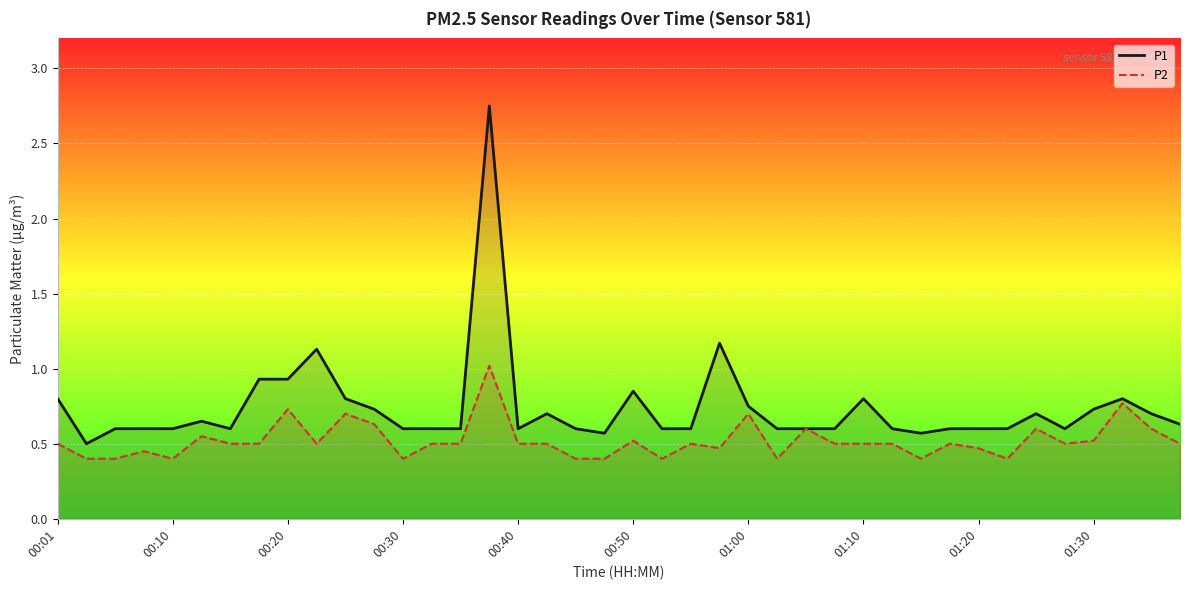

Which series has the largest total across all categories?

P1